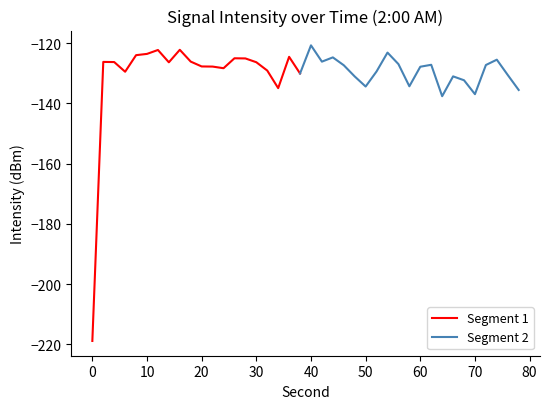

Does the chart display data point markers on the line(s)?

No